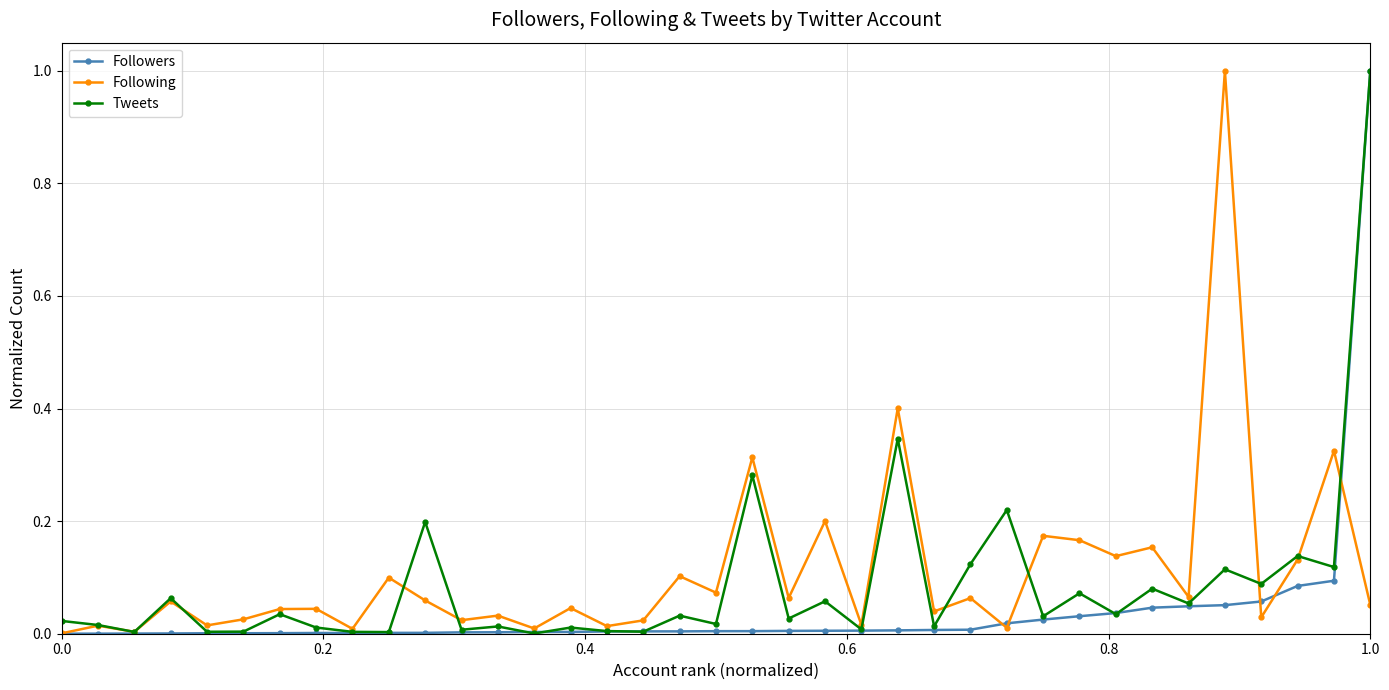

True or false: Following has more than 0 interior local peaks.

True